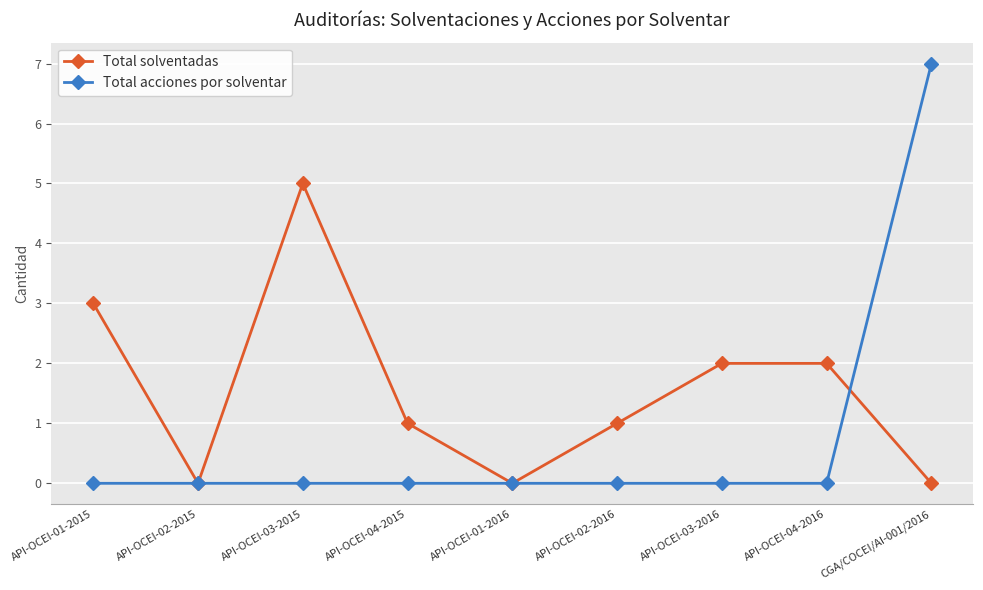

List the series in order of their overall mean, highest first.

Total solventadas, Total acciones por solventar